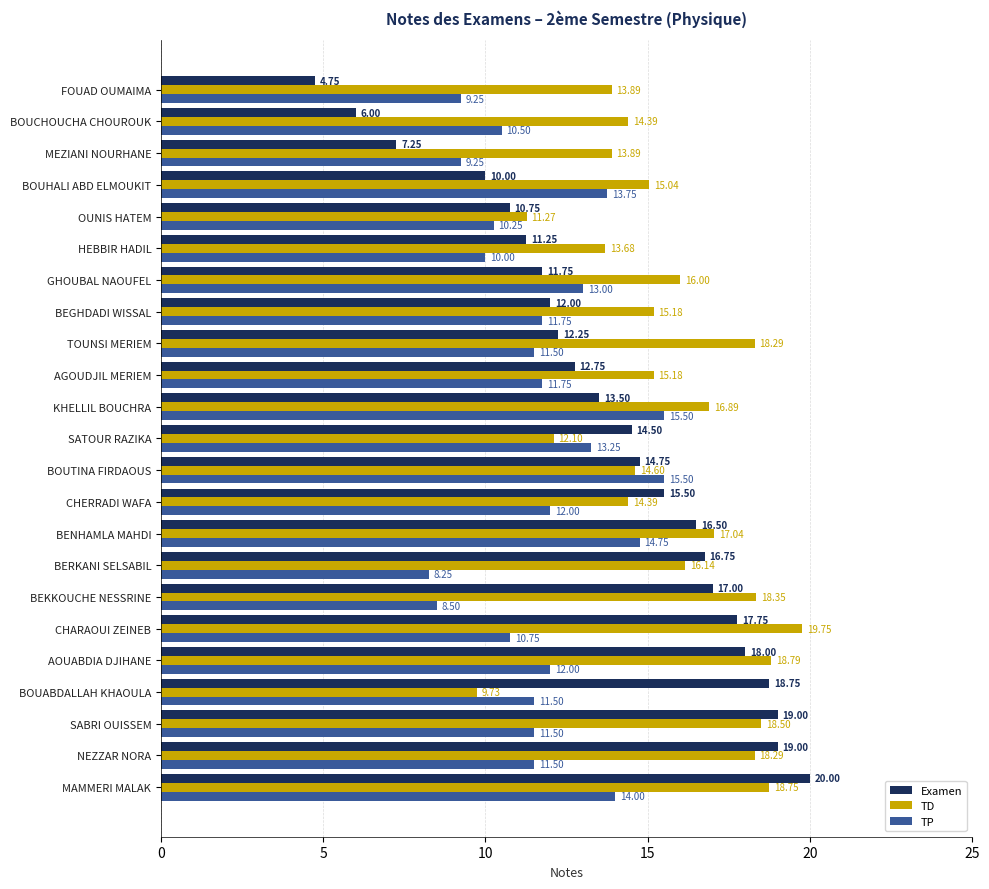

What are all the series names shown in the legend?

Examen, TD, TP